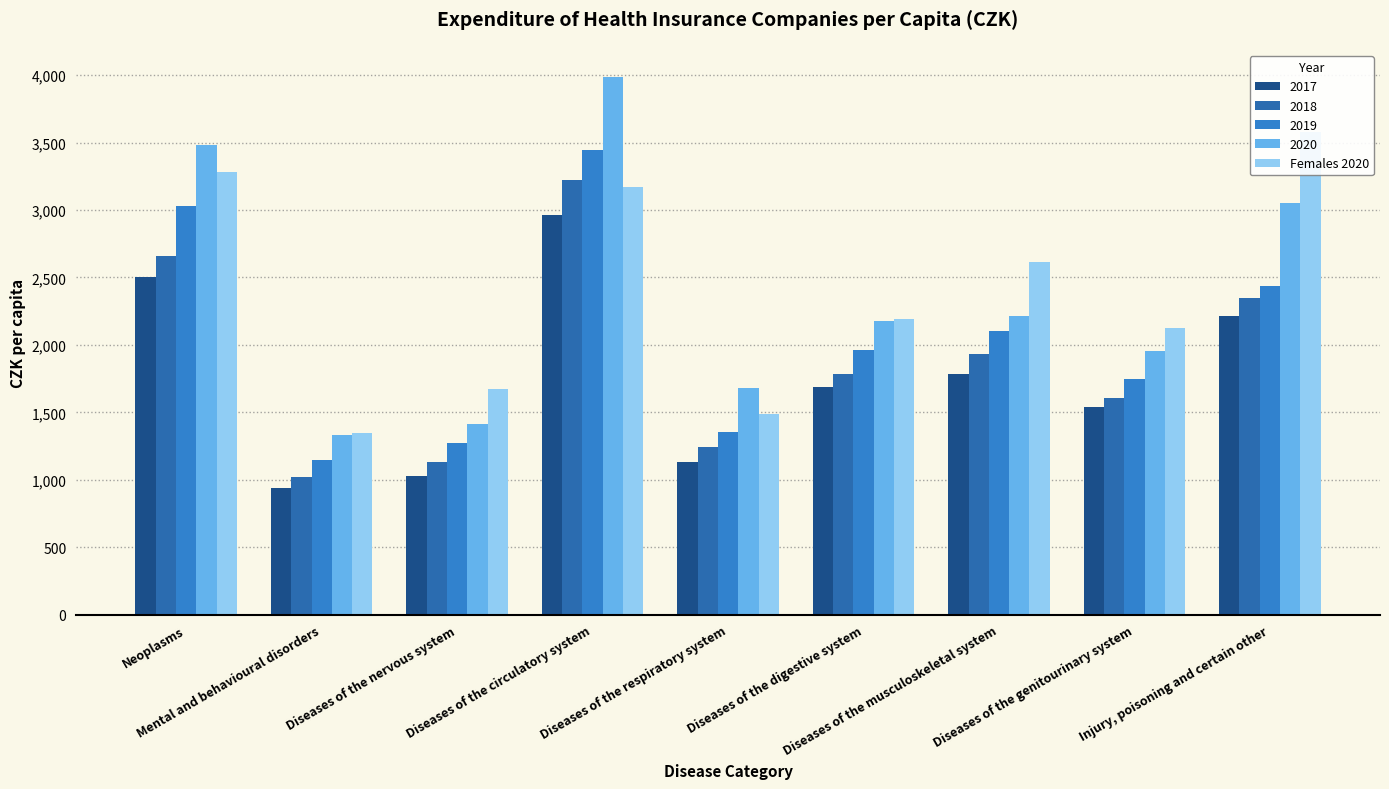

List the labels in order of value, largest first.

Injury, poisoning and certain other, Neoplasms, Diseases of the circulatory system, Diseases of the musculoskeletal system, Diseases of the digestive system, Diseases of the genitourinary system, Diseases of the nervous system, Diseases of the respiratory system, Mental and behavioural disorders